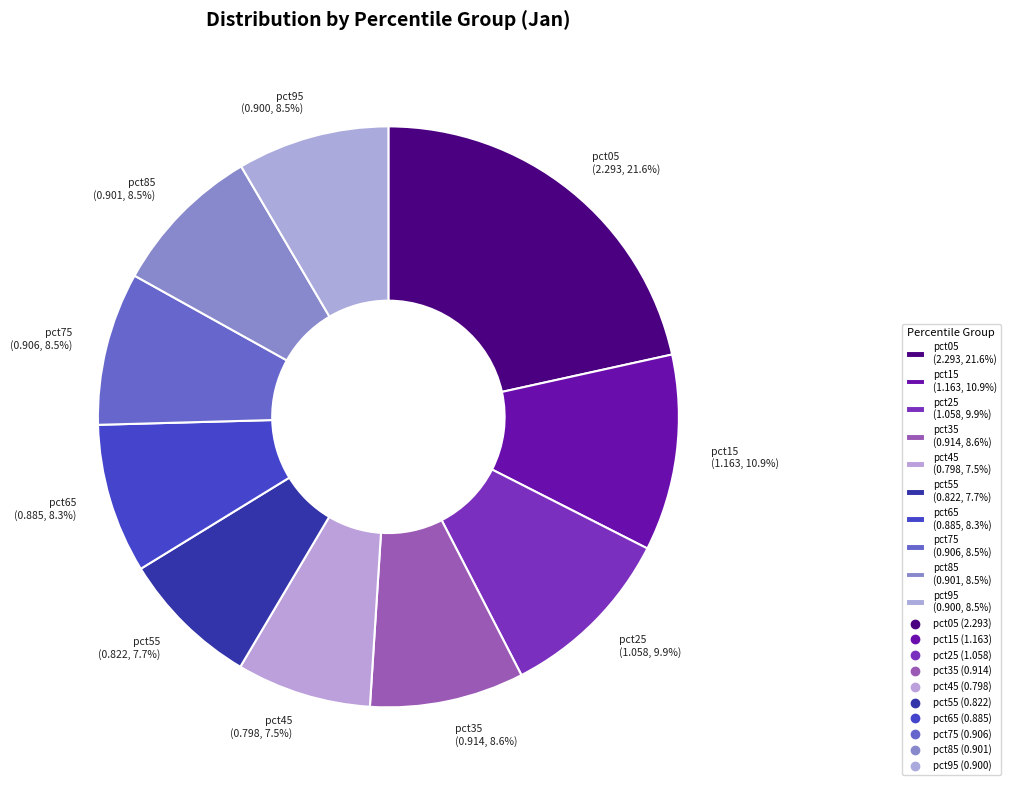

To the nearest percent, what percentage of the pie is pct15?

11%